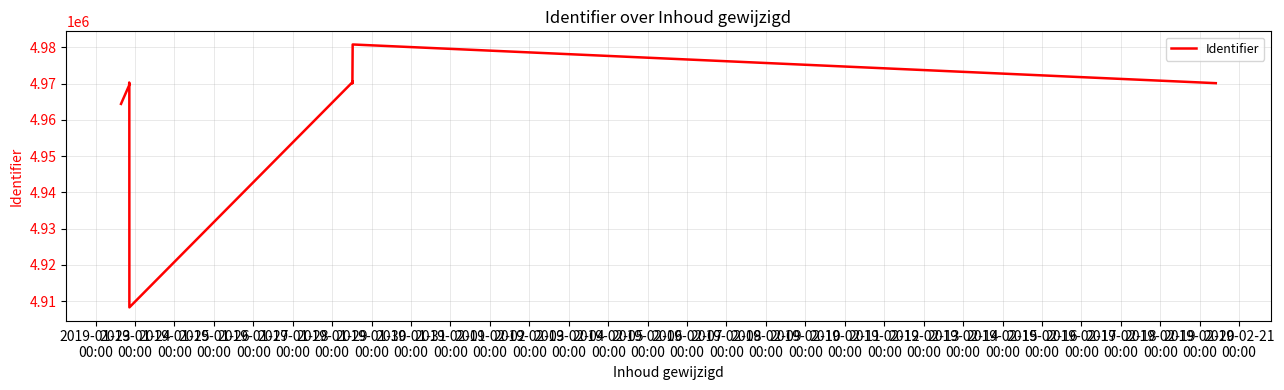

What is the label of the 10th point from the right?

2019-01-25
00:00